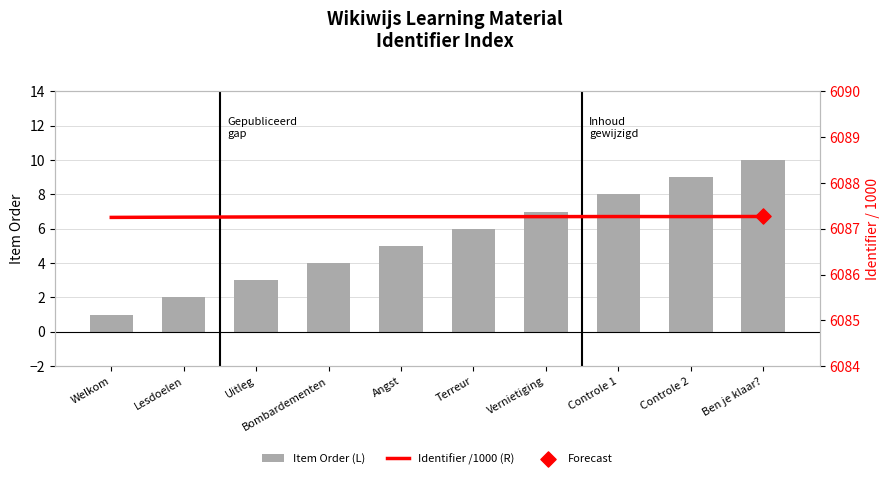

Which series has the largest Y range (max minus min)?

Item Order (L)